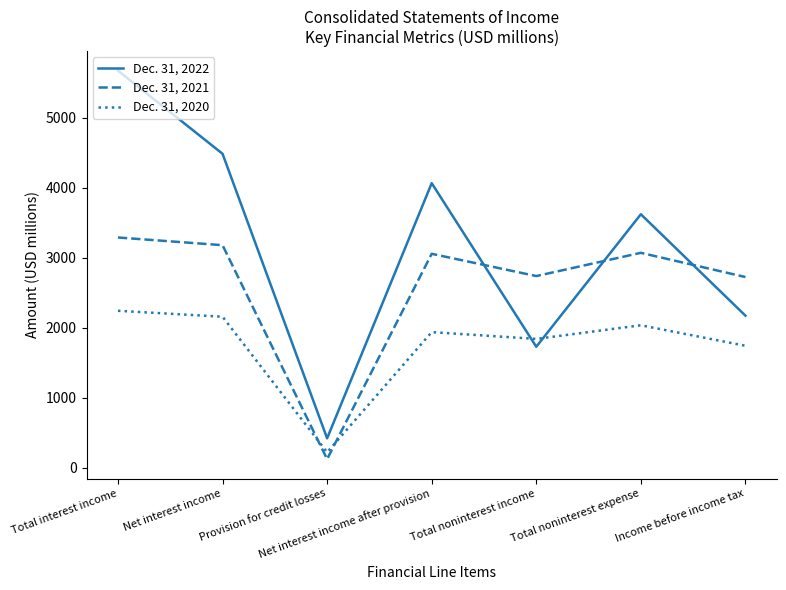

How many categories are shown in the chart?

7